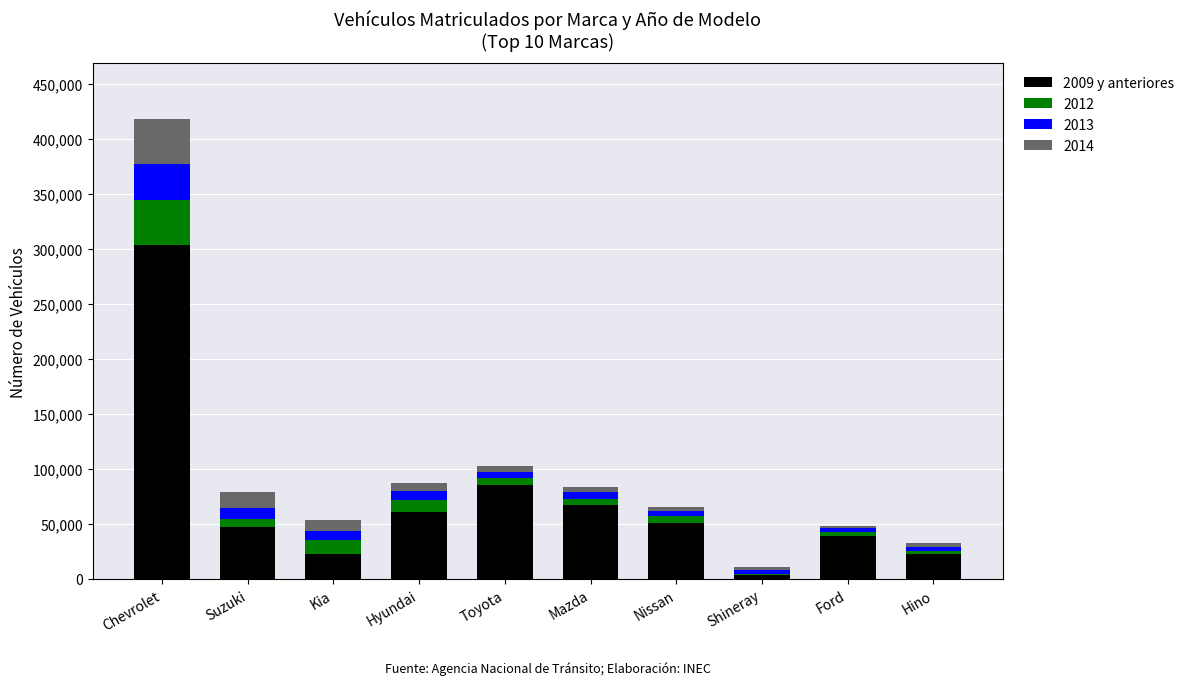

How many categories are shown in the chart?

10